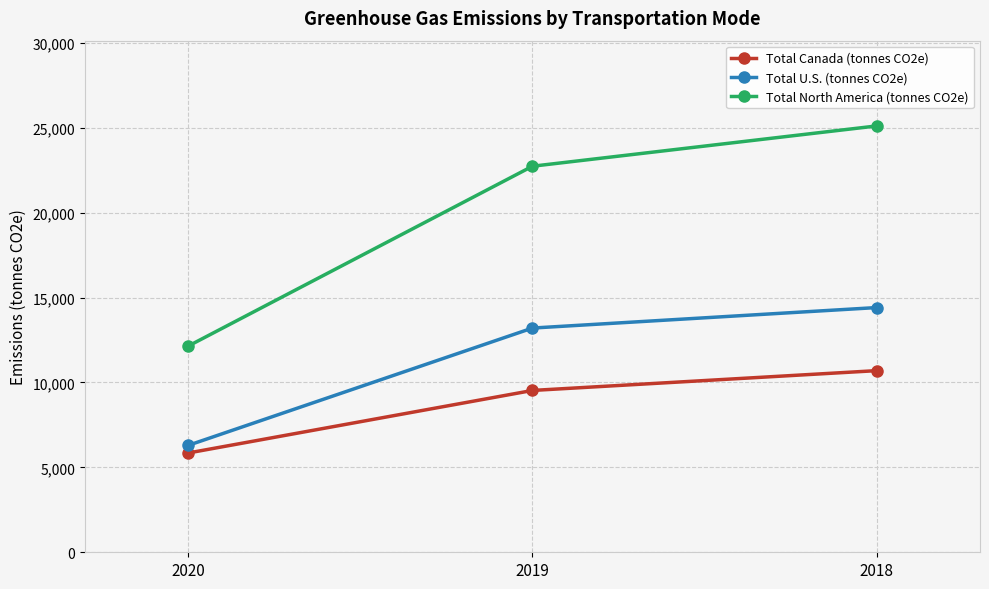

What is the difference between the maximum and minimum values in the Total North America (tonnes CO2e) series?

12961